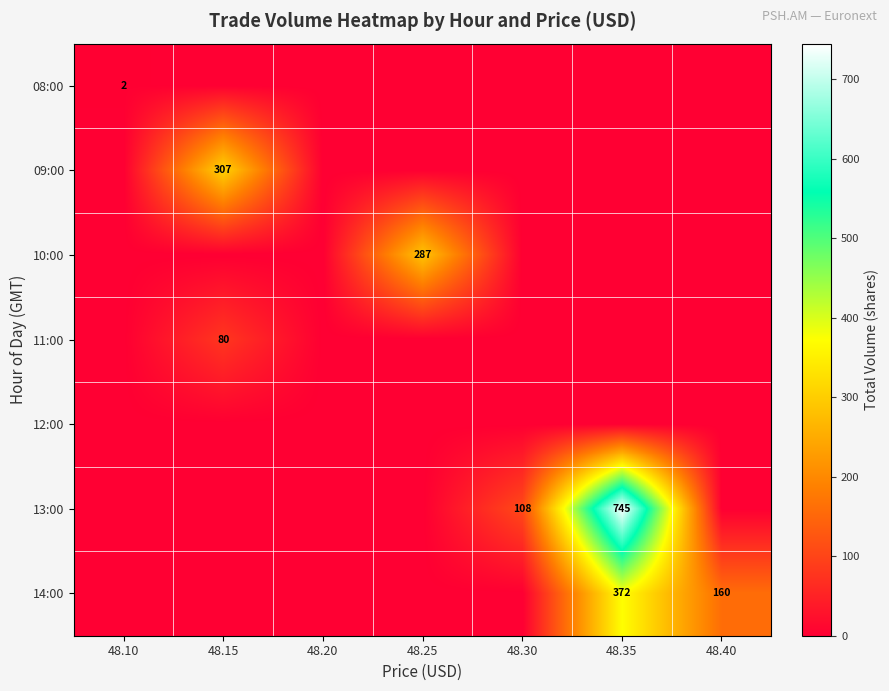

What is the average value of the 14:00 series?

76